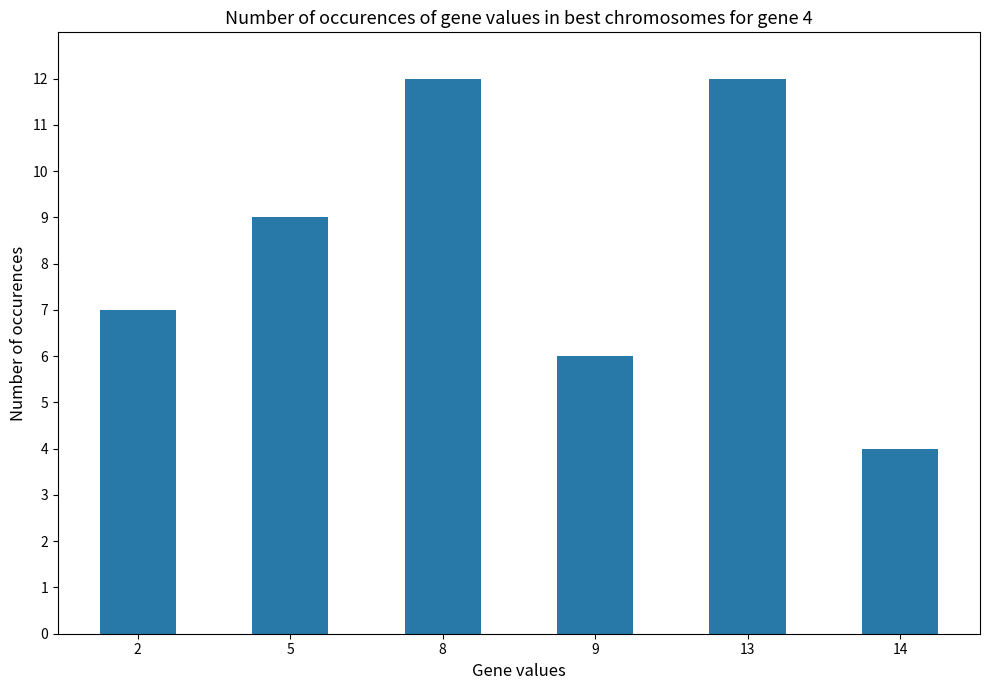

What is the greatest value displayed?

12